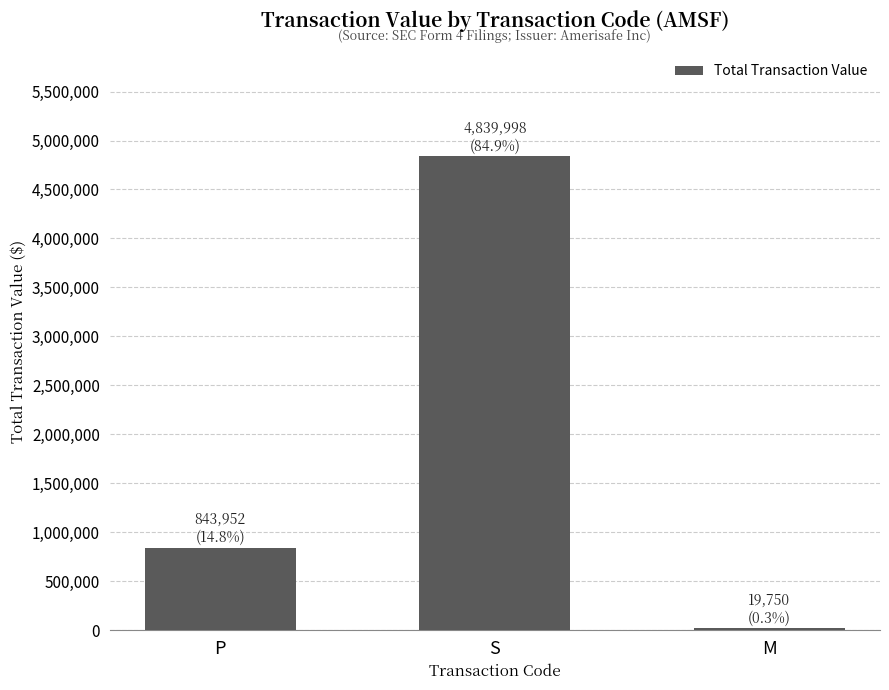

What position from the left is S?

2